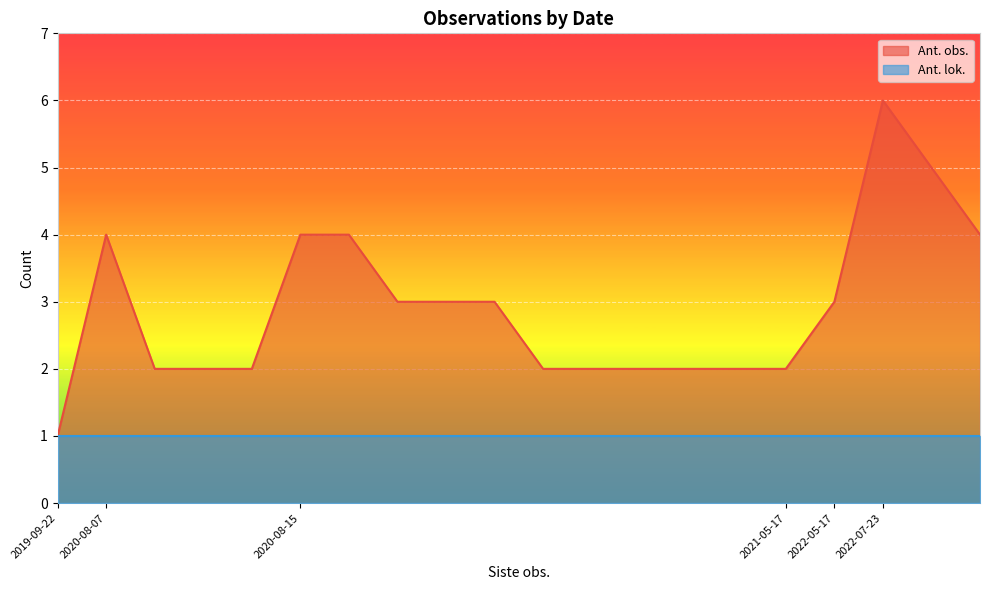

Rank the series by their maximum value, from lowest to highest.

Ant. lok., Ant. obs.